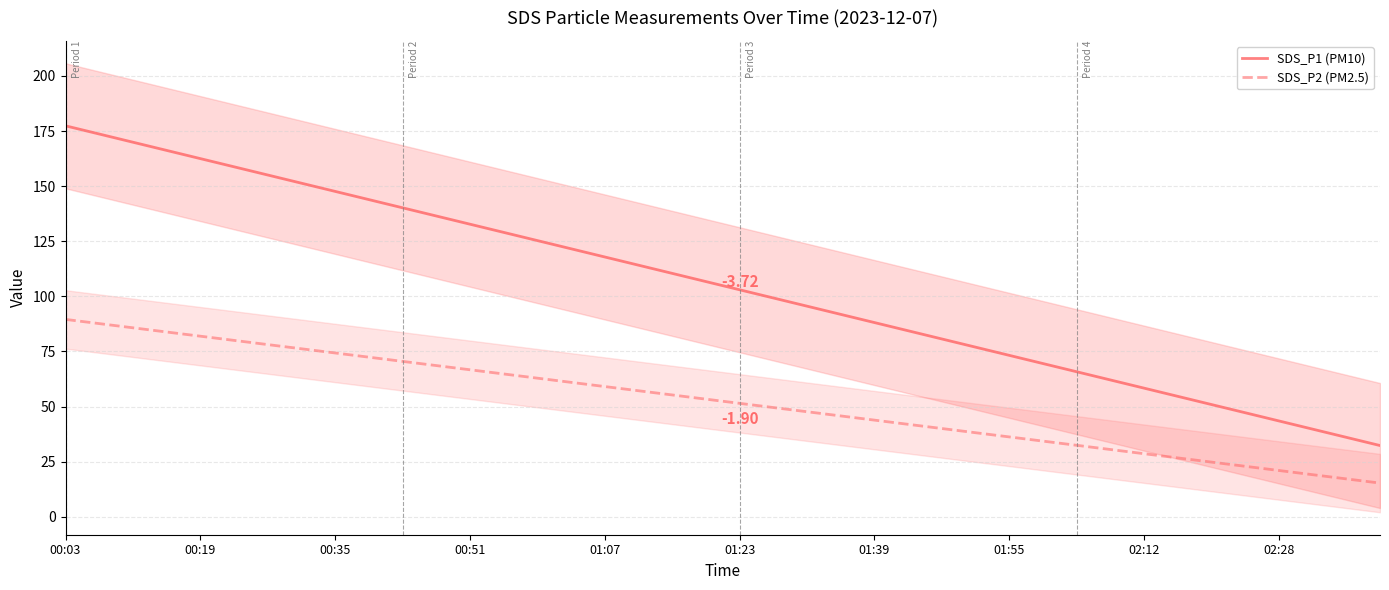

True or false: SDS_P2 (PM2.5) and SDS_P1 (PM10) intersect in this chart.

False